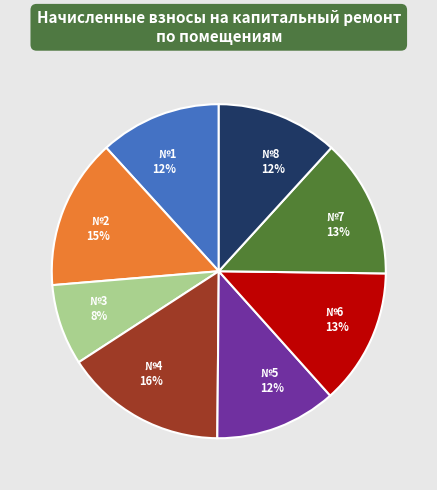

Is there any slice that represents more than half of the pie?

No